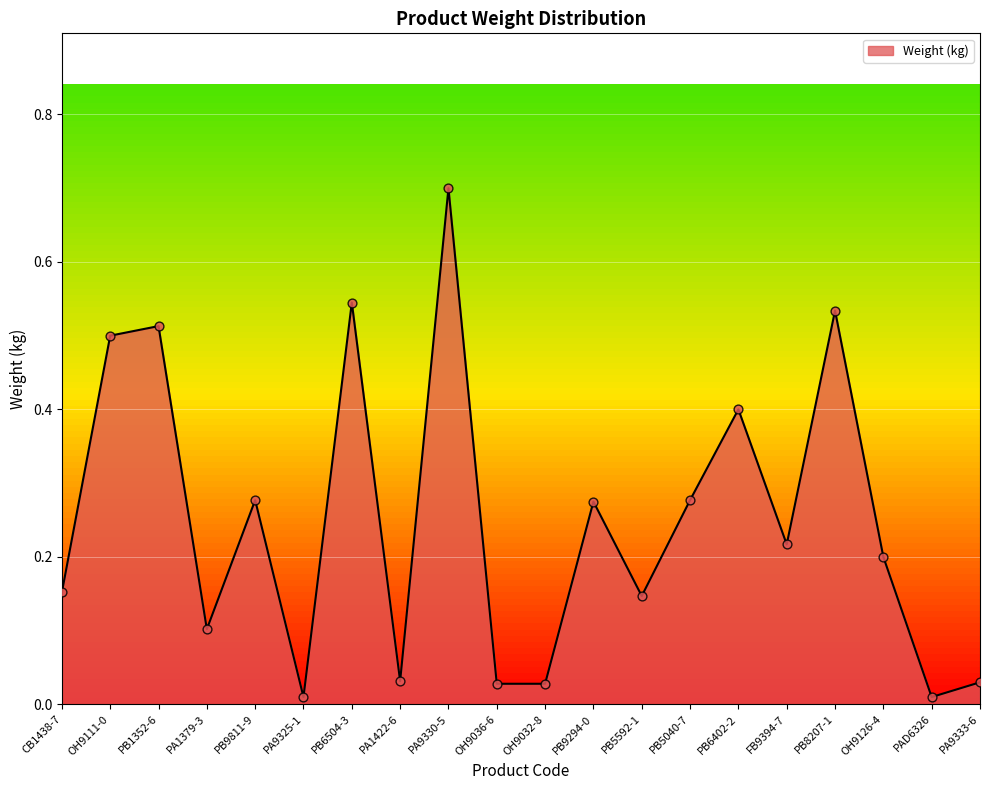

Which has a higher value, PB8207-1 or OH9126-4?

PB8207-1